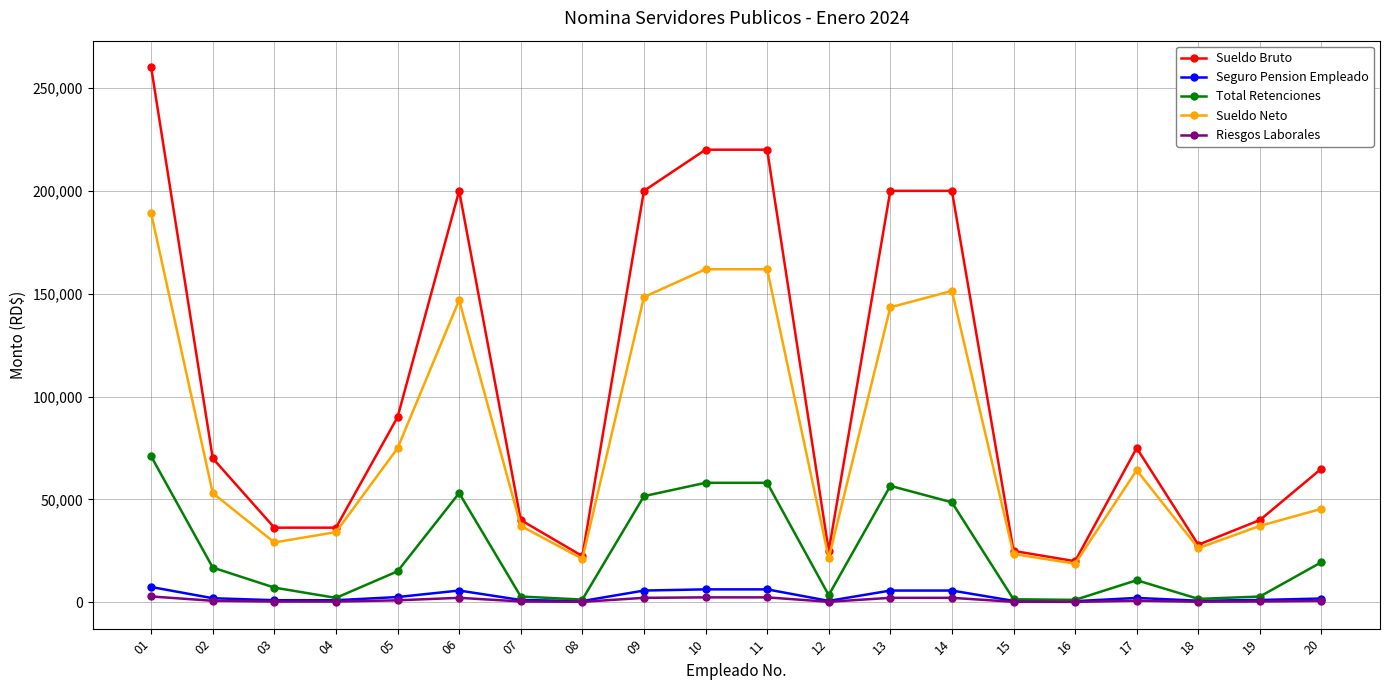

What is the greatest value displayed?

260000.0